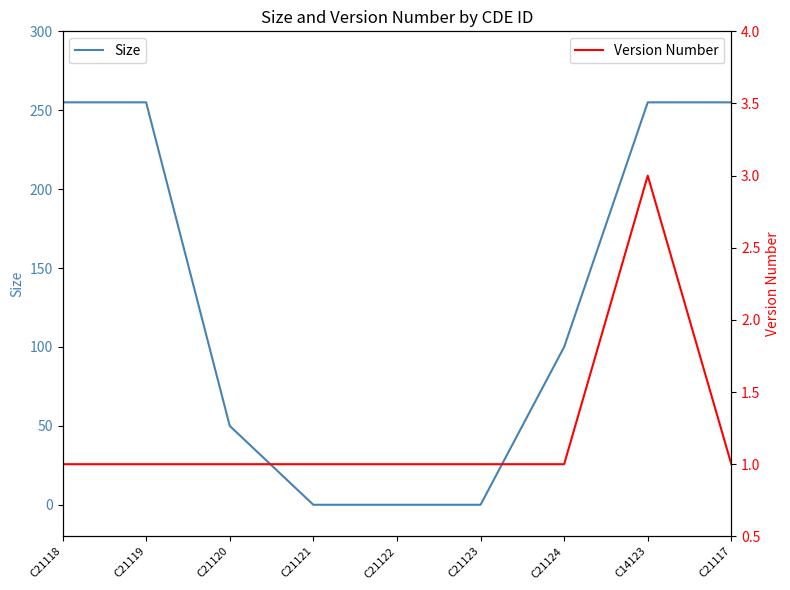

How many times do Size and Version Number cross each other?

2